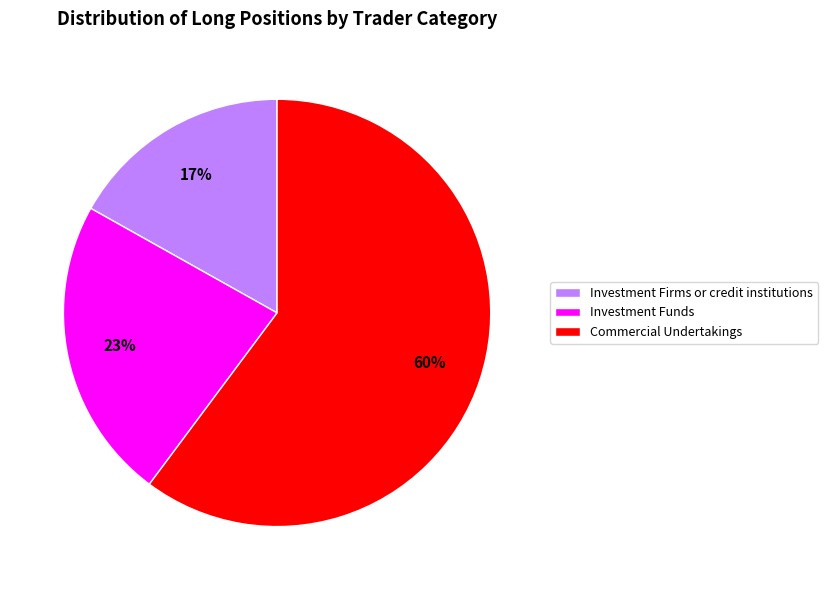

To the nearest percent, what is the difference between the largest and smallest slice percentages?

43%